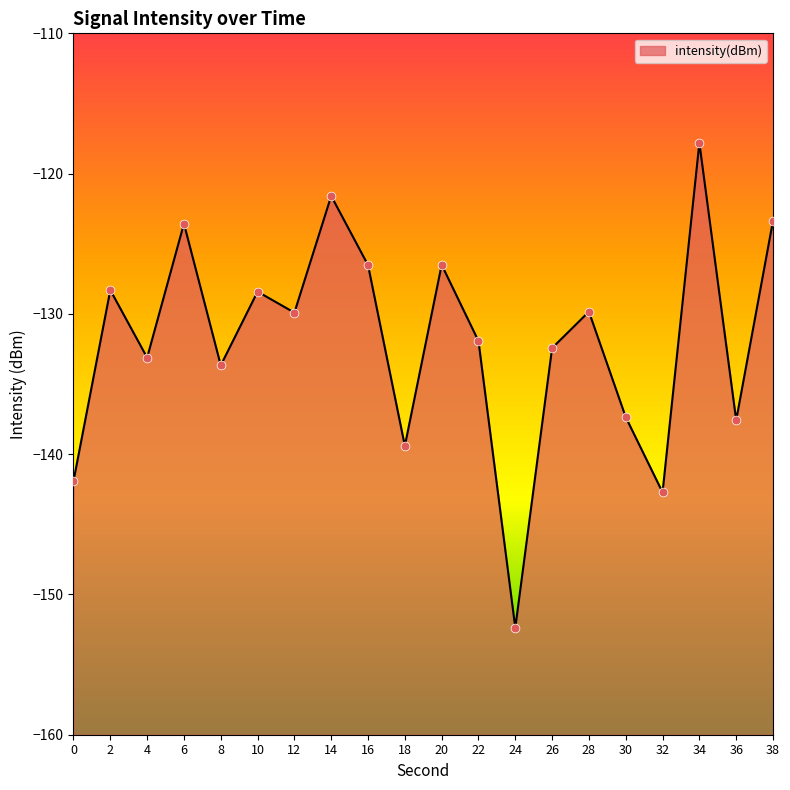

Between 28 and 24, which is larger?

28